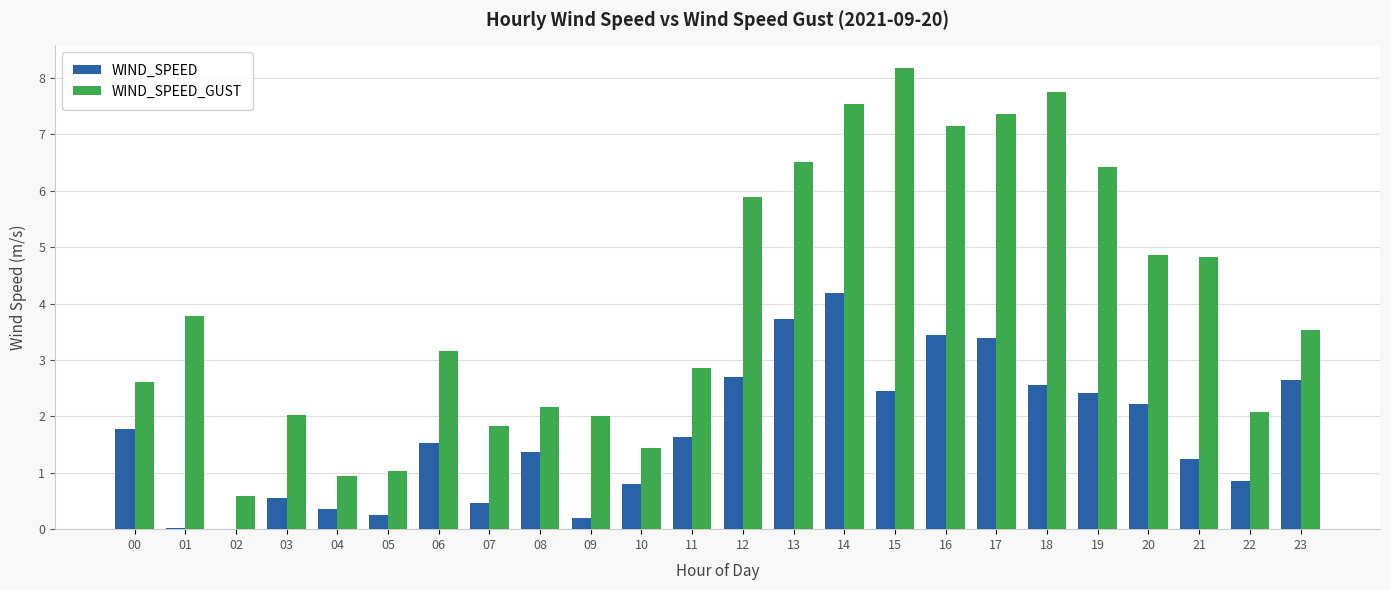

What is the sum of the WIND_SPEED values at 07 and 16?

3.9